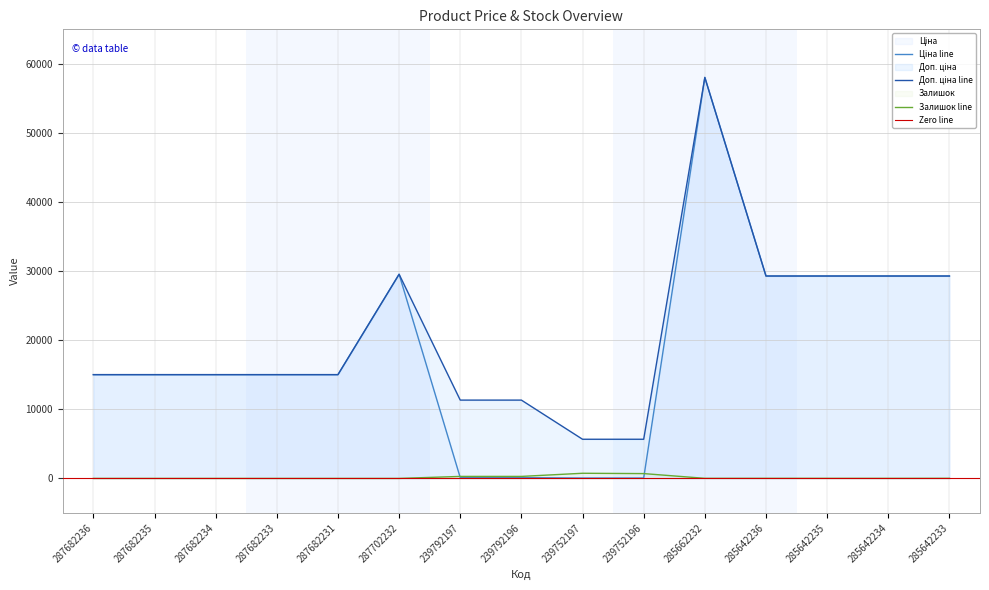

Reading right to left, extract all data points from this chart.

Ціна: 29294.9	29294.9	29294.9	29294.9	58037.0	56.7	56.7	113.3	113.3	29548.9	15019.2	15019.2	15019.2	15019.2	15019.2
Доп. ціна: 29294.9	29294.9	29294.9	29294.9	58037.0	5667.0	5667.0	11334.0	11334.0	29548.9	15019.2	15019.2	15019.2	15019.2	15019.2
Залишок: 14.0	8.0	11.0	12.0	13.0	698.0	745.0	290.0	289.0	0.0	0.0	0.0	0.0	0.0	0.0